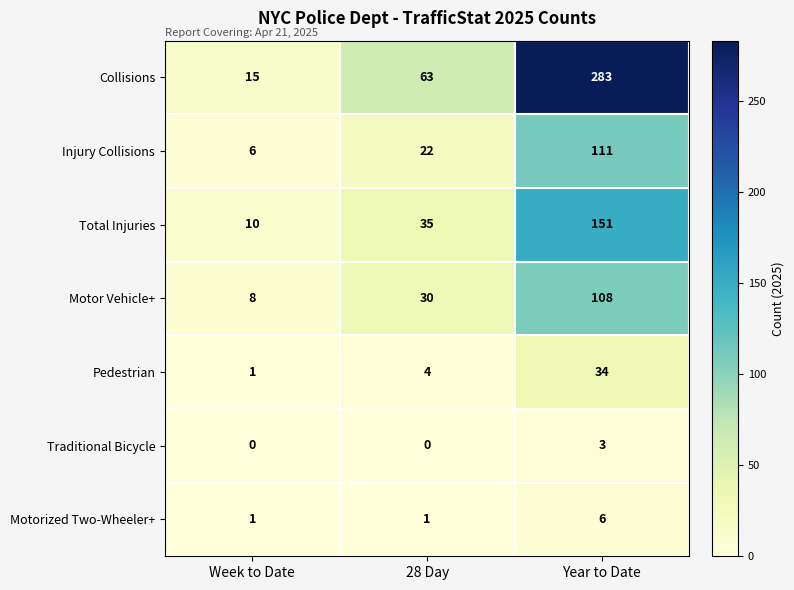

List the labels in order of Total Injuries value, smallest first.

Week to Date, 28 Day, Year to Date